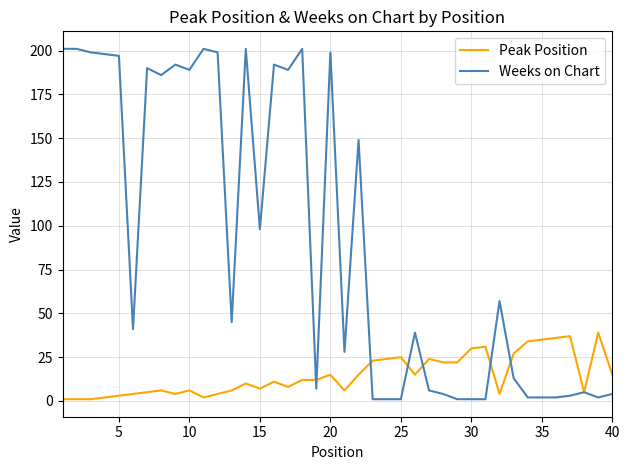

Which series has the largest range (max minus min)?

Weeks on Chart